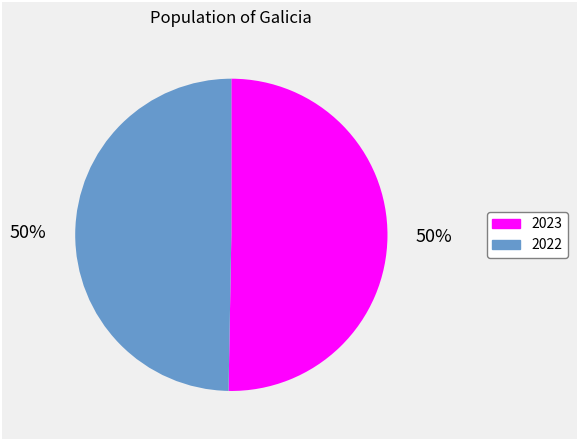

To the nearest percent, what percentage of the pie is 2022?

50%